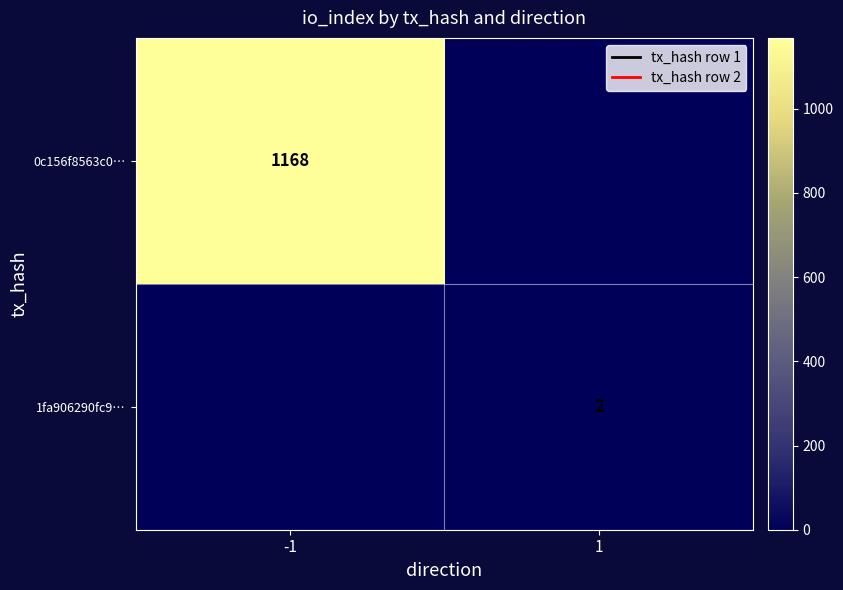

Is the value of 1fa906290fc9… at 1 greater than the value of 0c156f8563c0… at -1?

No